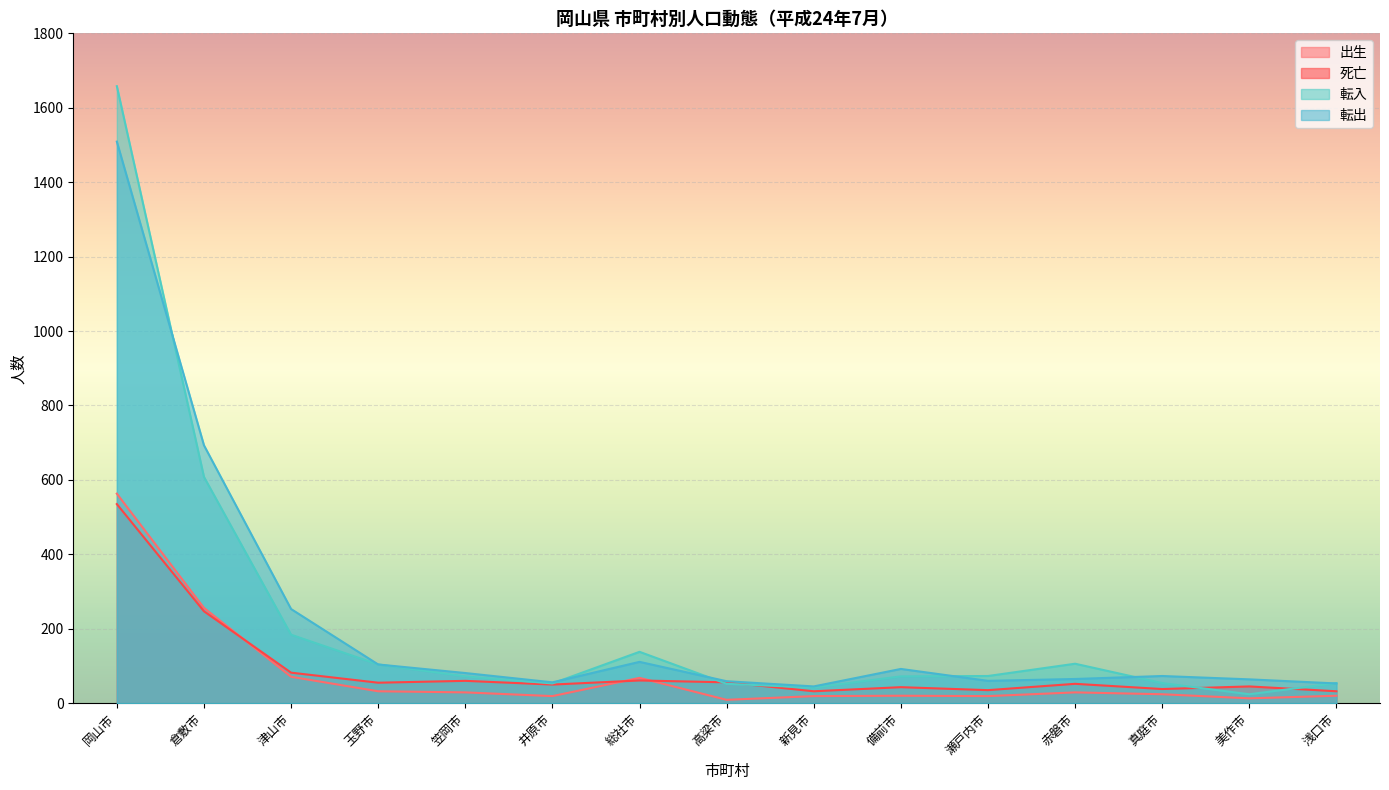

Count the number of categories in the chart.

15